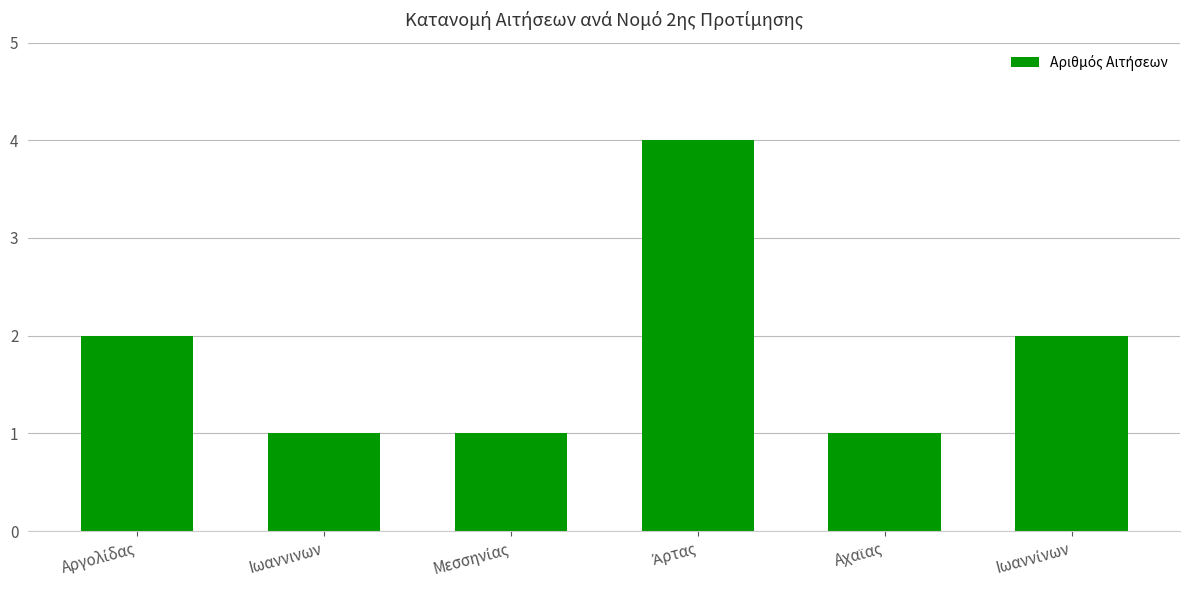

Count the number of categories in the chart.

6